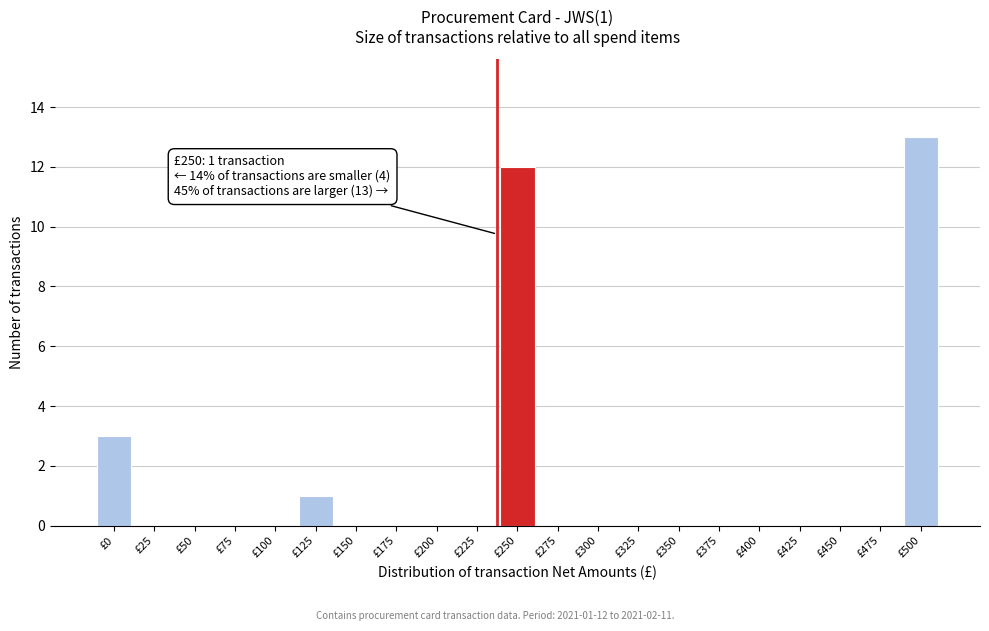

Reading right to left, what are all the values shown in this chart?

£500=13	£475=0	£450=0	£425=0	£400=0	£375=0	£350=0	£325=0	£300=0	£275=0	£250=12	£225=0	£200=0	£175=0	£150=0	£125=1	£100=0	£75=0	£50=0	£25=0	£0=3